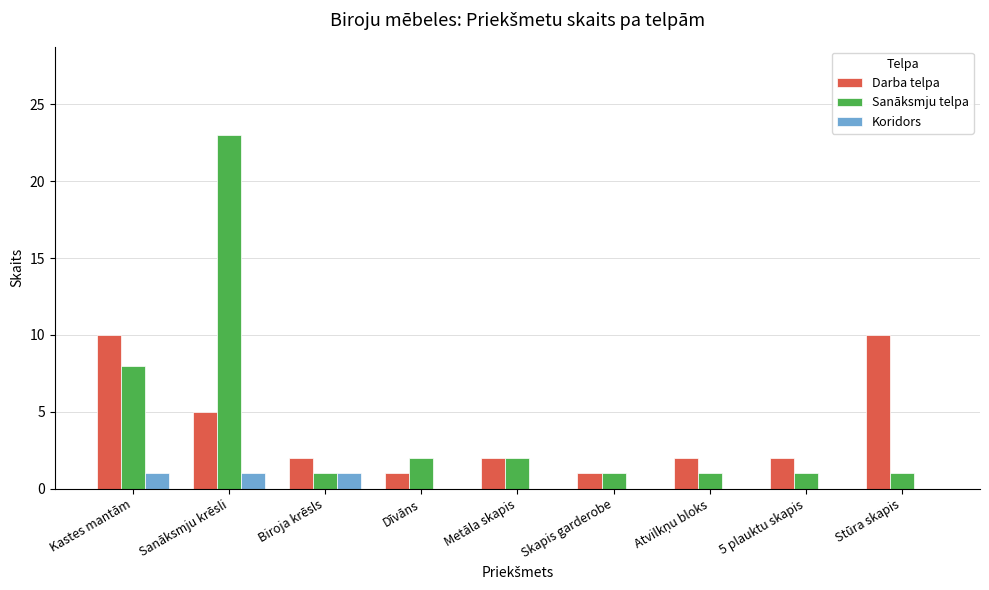

Are the bars grouped side by side (vs. stacked)?

Yes